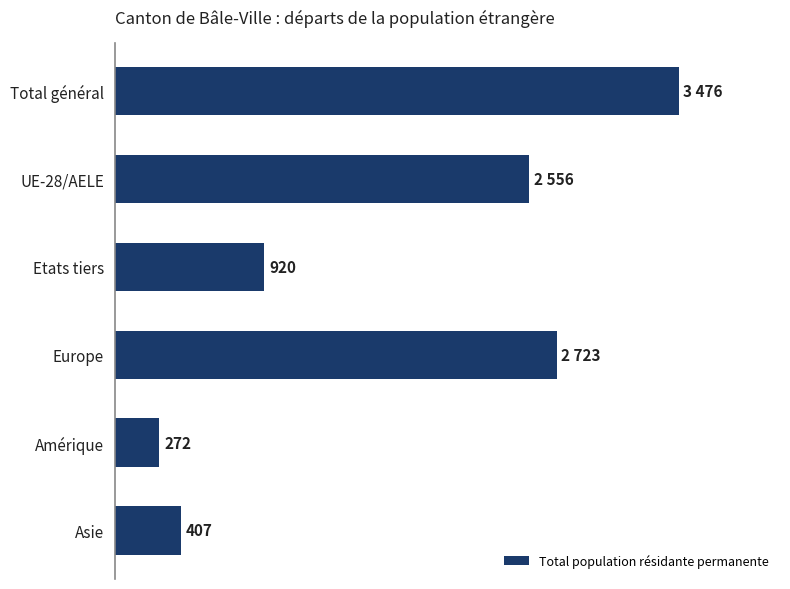

Does the chart contain any negative values?

No